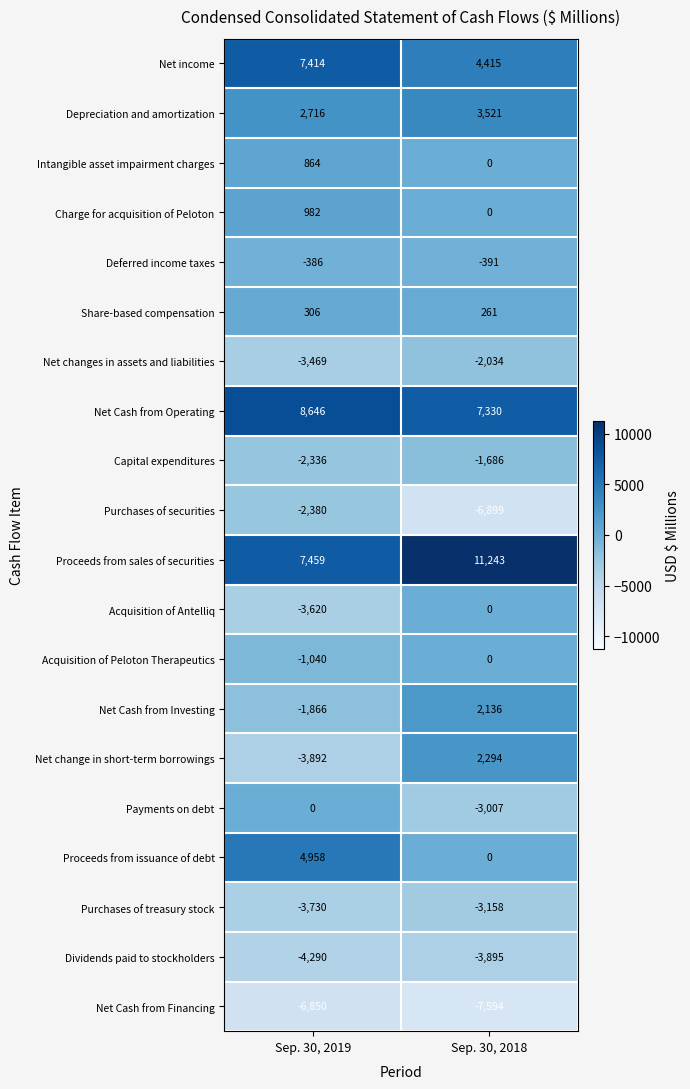

At which label does Net income reach its minimum?

Sep. 30, 2018